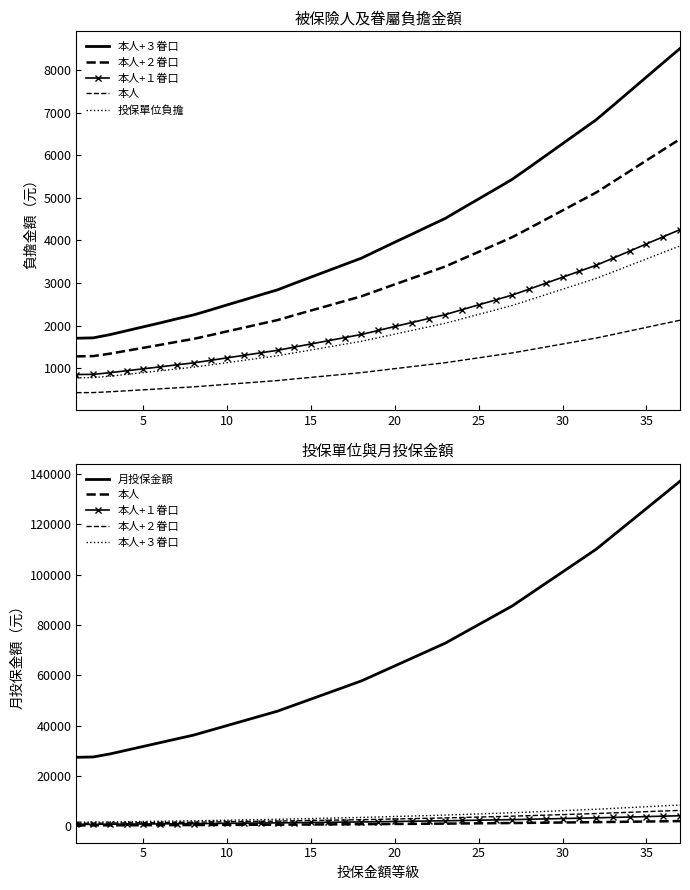

How many values in the 本人+３眷口 series are below 3772?

18